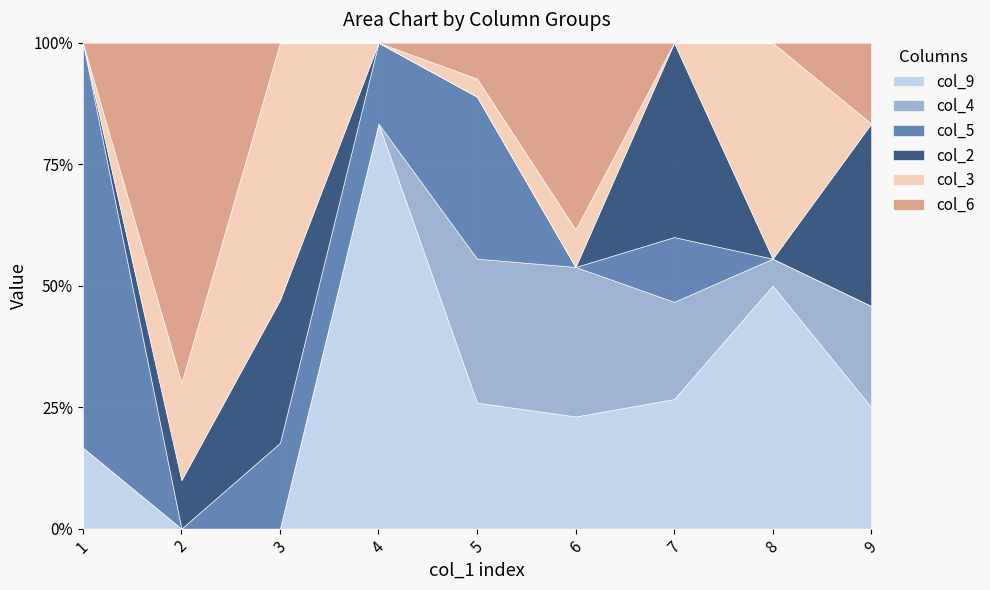

How many times do col_6 and col_5 cross each other?

4